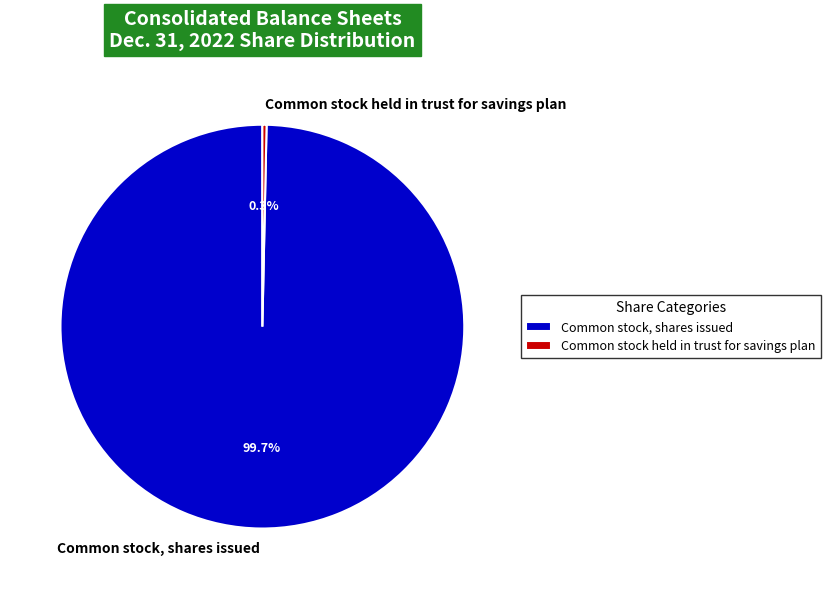

Does Common stock, shares issued represent more than half of the total?

Yes